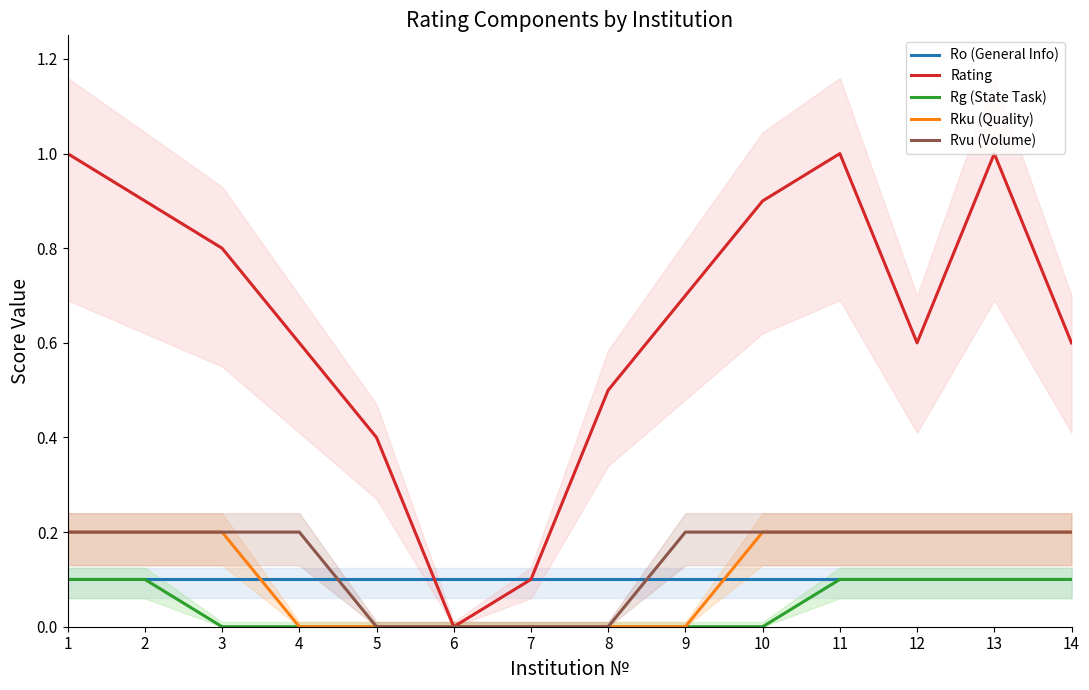

What is the value of the Ro (General Info) point at the 14th from the left?

0.1